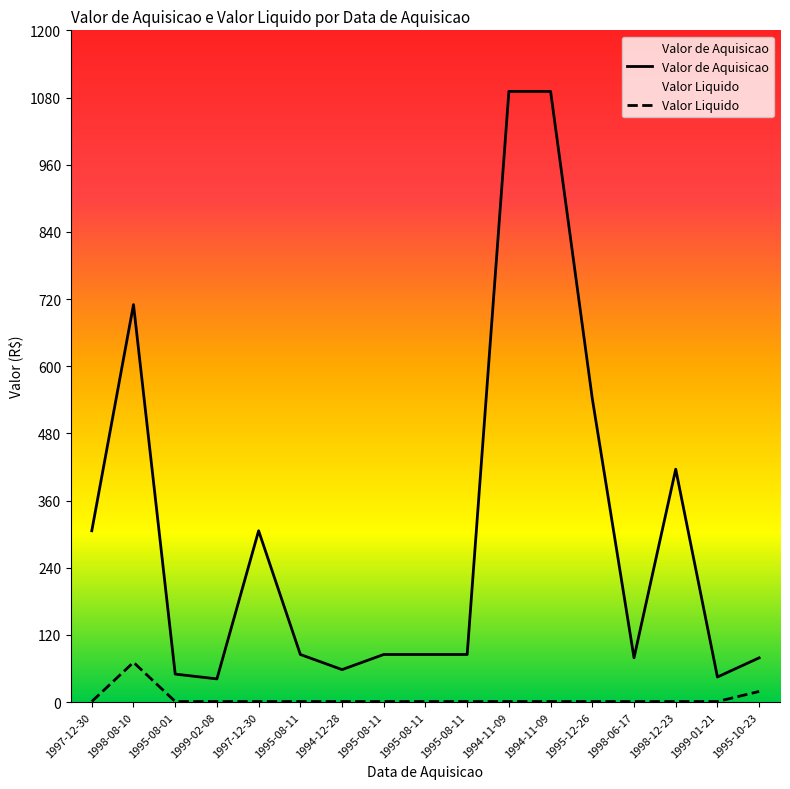

Reading left to right, list all the values displayed in this chart.

Valor de Aquisicao: 306.0	710.0	50.0	41.4	306.0	85.0	58.0	85.0	85.0	85.0	1090.8	1090.8	542.0	79.1	416.0	44.8	79.0
Valor Liquido: 1.0	71.0	1.0	1.0	1.0	1.0	1.0	1.0	1.0	1.0	1.0	1.0	1.0	1.0	1.0	1.0	19.0